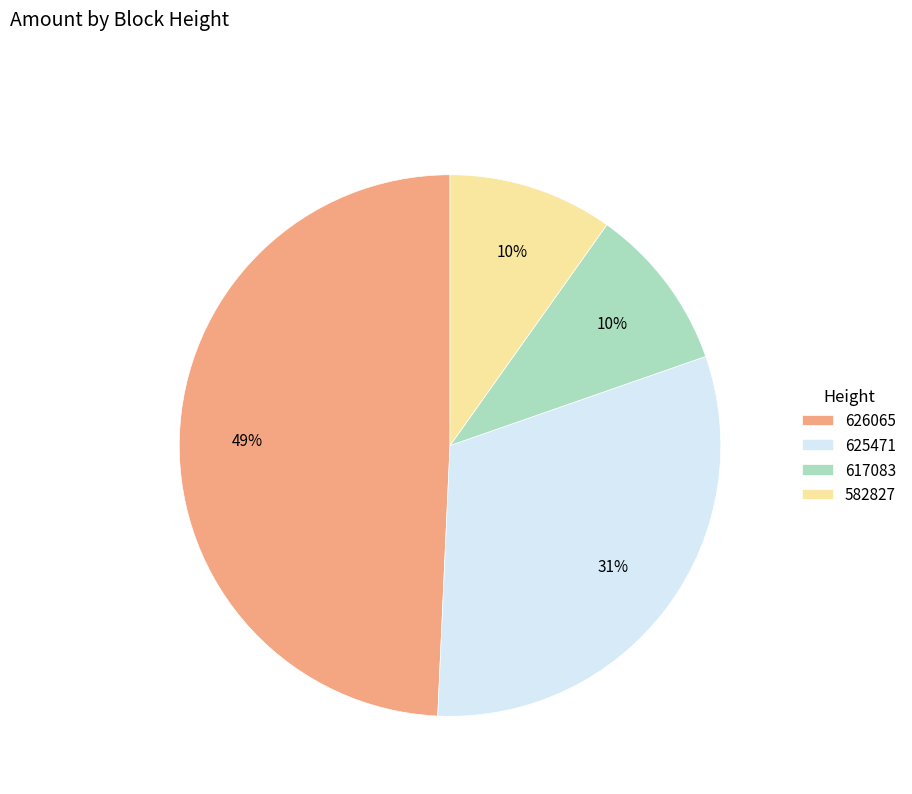

What percentage is the 626065 slice, to the nearest percent?

49%